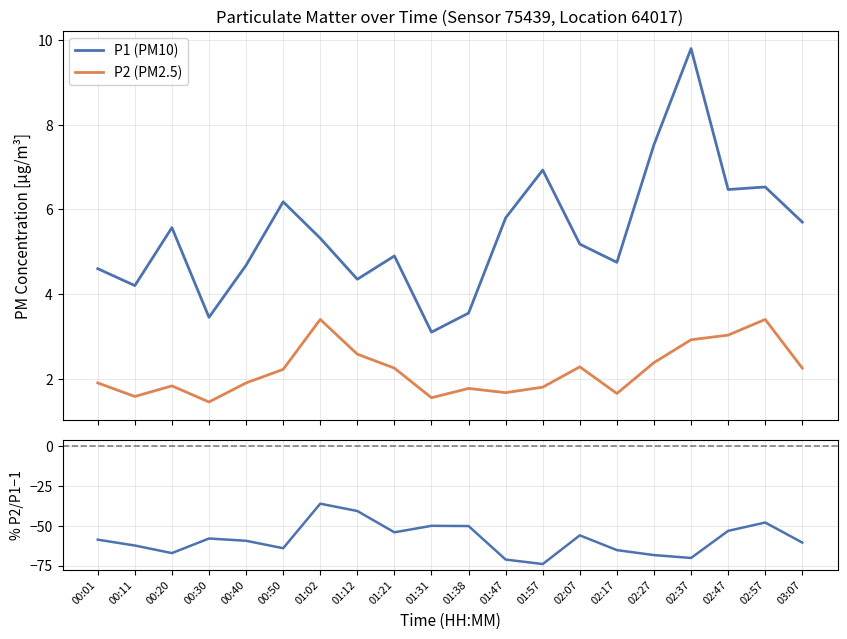

What is the total value across all series at 01:47?

-63.7